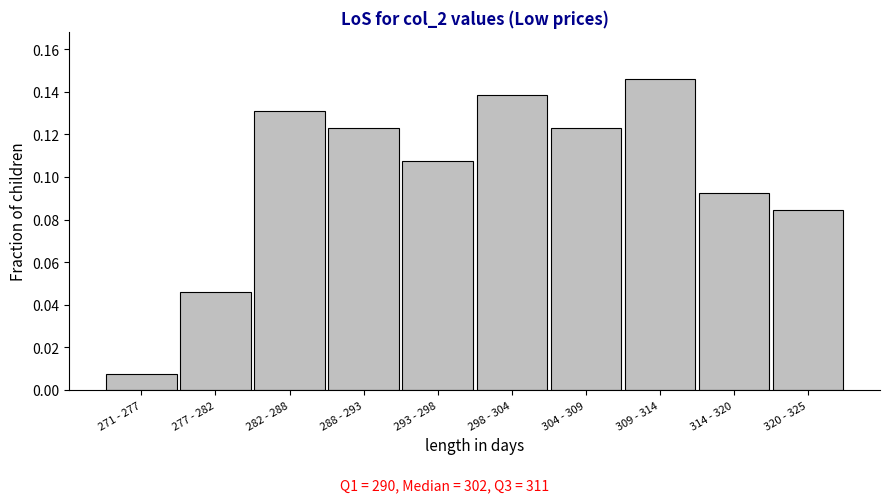

What is the label of the 9th bar from the right?

277 - 282